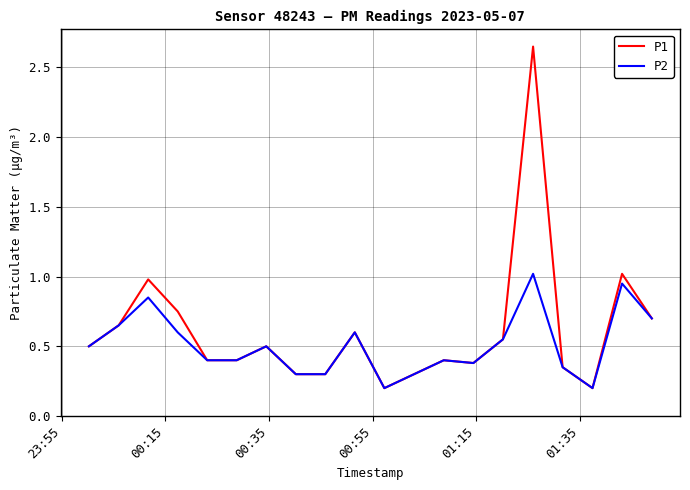

Which series has the widest spread of values?

P1